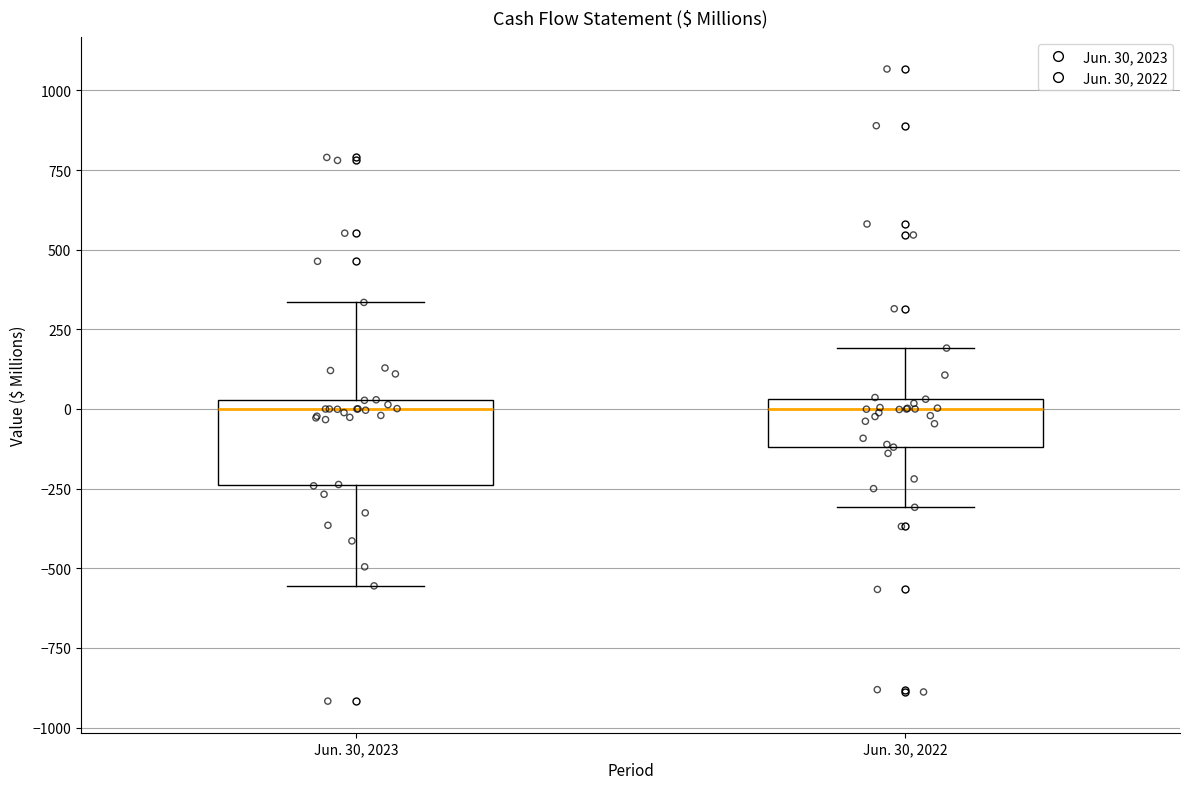

Reading left to right, read every box against the y-axis: the position of its median line, the range the box covers, and the ends of its whiskers. The values are not printed on the chart, so give them approximately, as read against the axis.

Jun. 30, 2023: median 0, box -250 to 50, whiskers -550 to 350
Jun. 30, 2022: median 0, box -100 to 50, whiskers -300 to 200